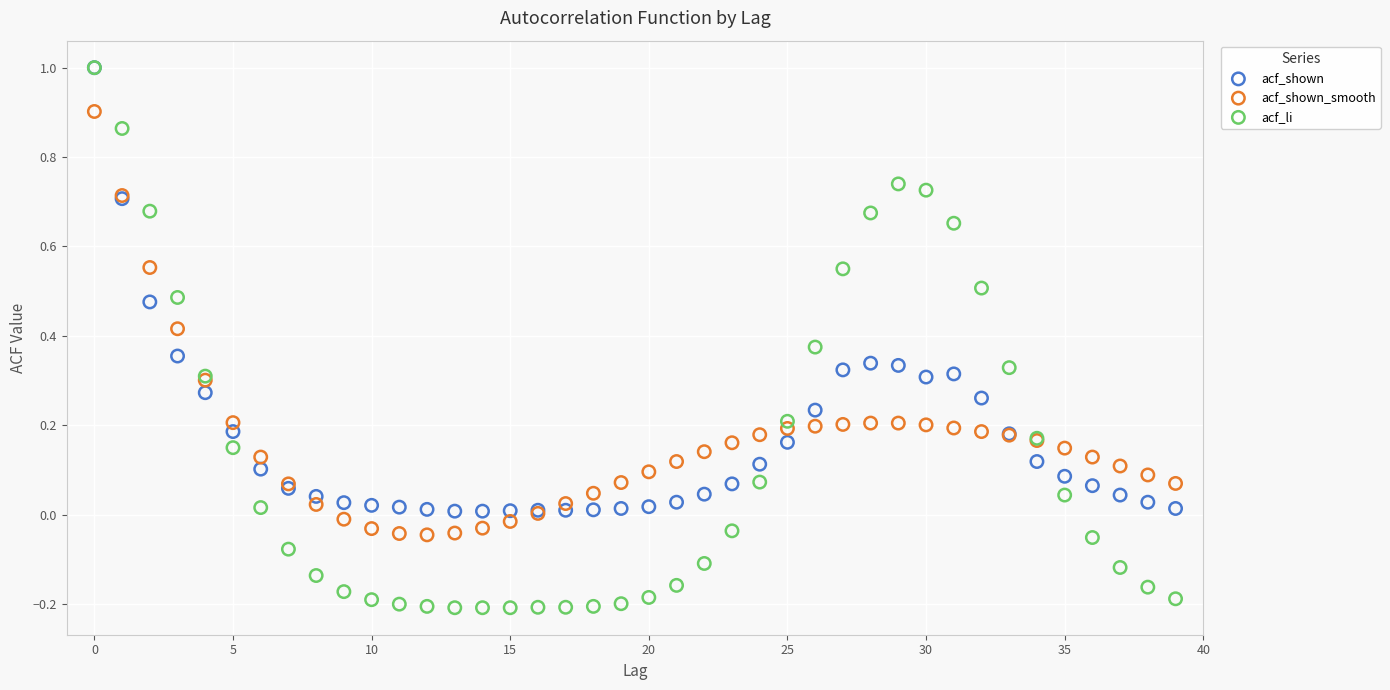

What are all the series names shown in the legend?

acf_shown, acf_shown_smooth, acf_li